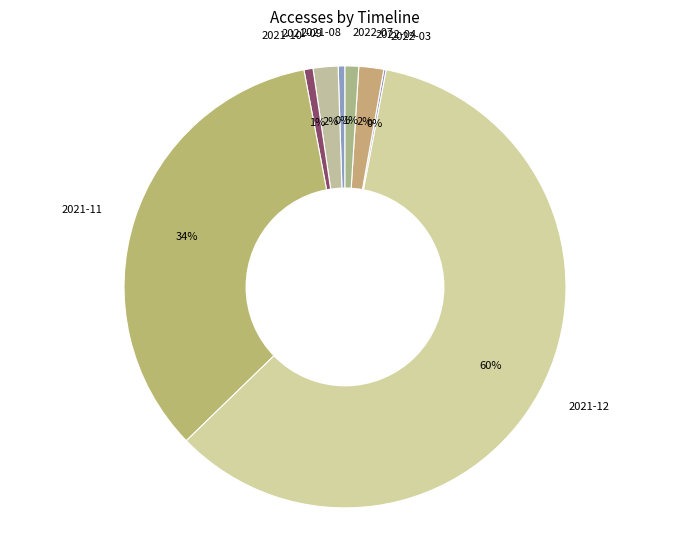

What percentage is the 2021-09 slice, to the nearest percent?

2%